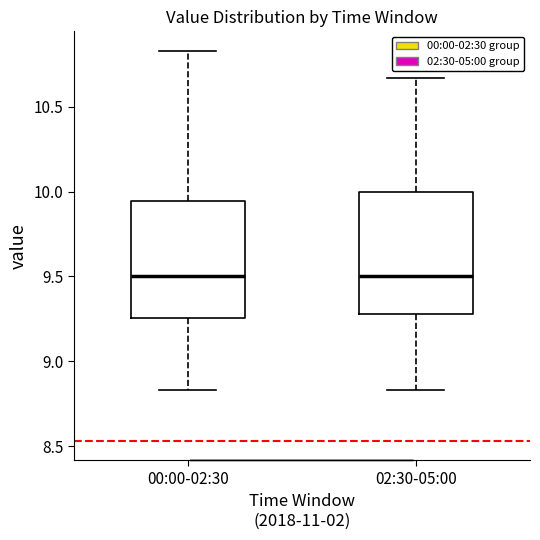

Reading left to right, read every box against the y-axis: the position of its median line, the range the box covers, and the ends of its whiskers. The values are not printed on the chart, so give them approximately, as read against the axis.

00:00-02:30: median 9.50, box 9.25 to 9.95, whiskers 8.85 to 10.85
02:30-05:00: median 9.50, box 9.30 to 10.00, whiskers 8.85 to 10.65